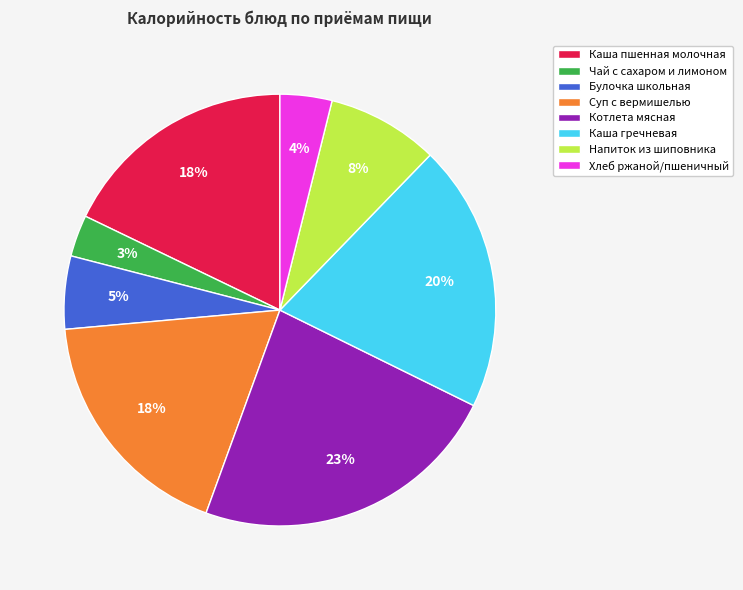

The Напиток из шиповника slice represents 1% of the pie. True or false?

False